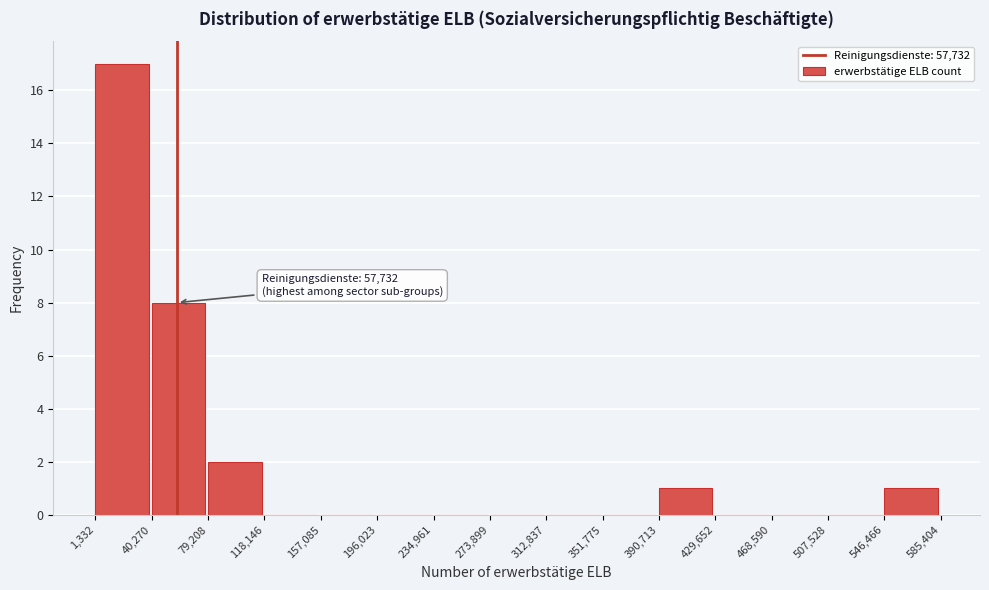

Over which range of the x-axis is the bar tallest?

1,332 to 40,270